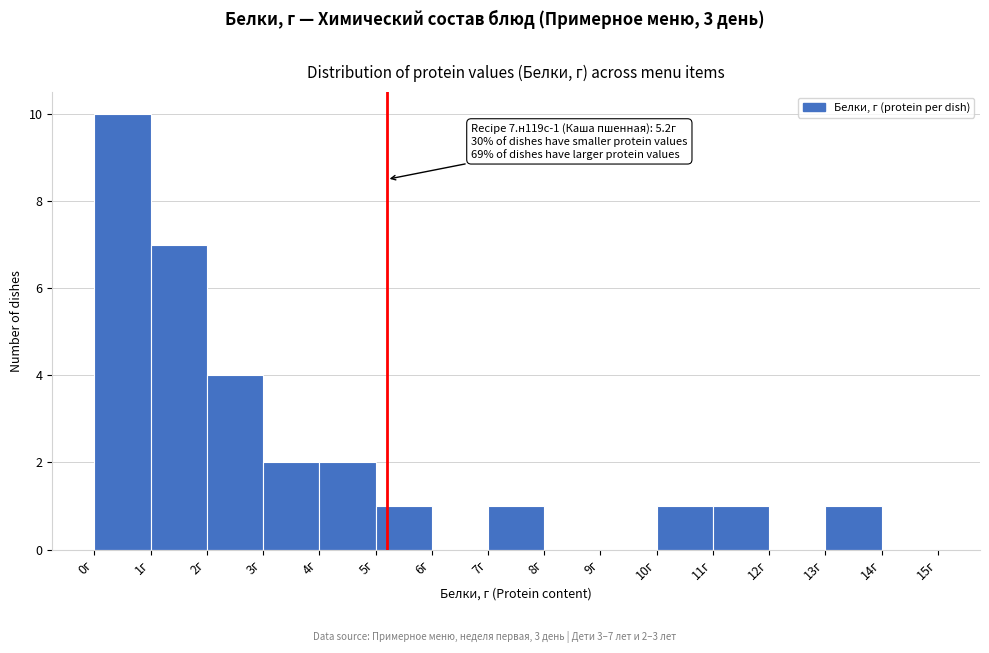

Which range on the x-axis has the tallest bar?

0 to 1